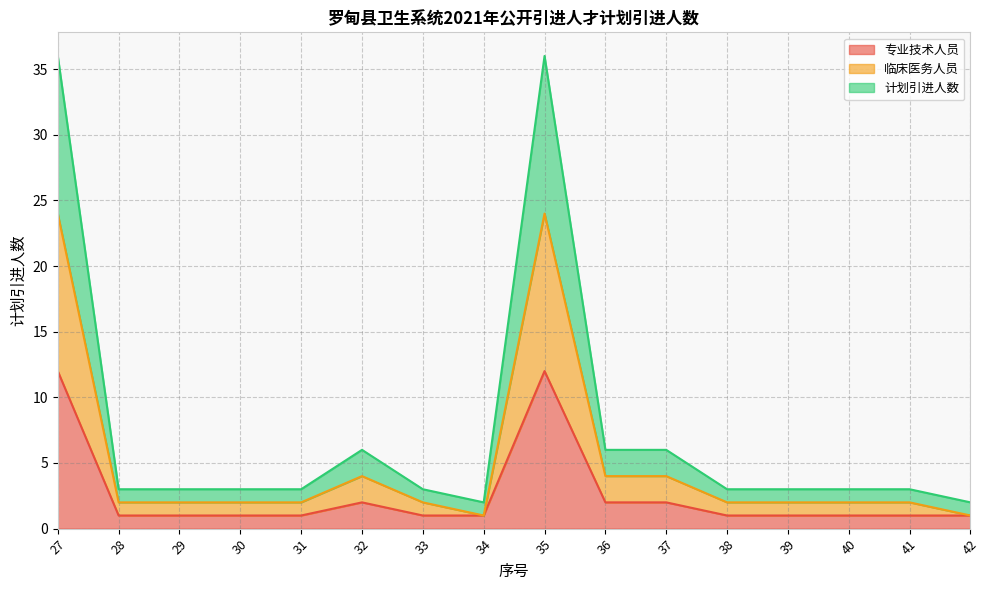

What is the total value across all series at 39?

6